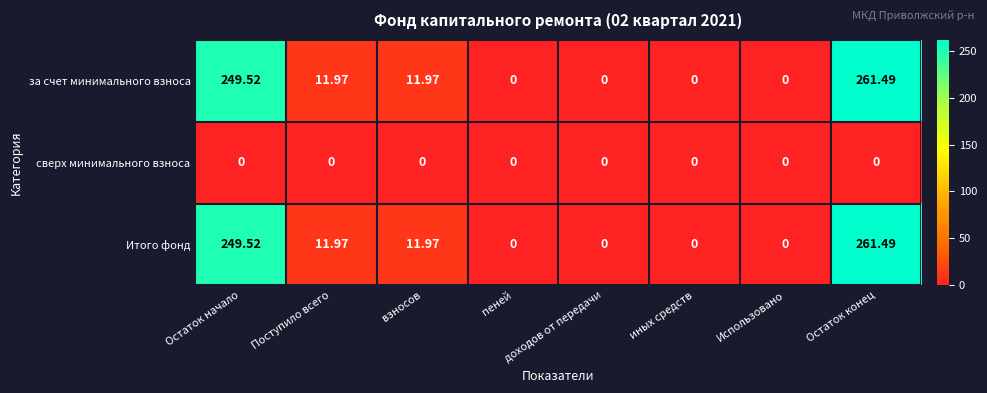

At which category does the chart reach its peak across all series?

Остаток конец